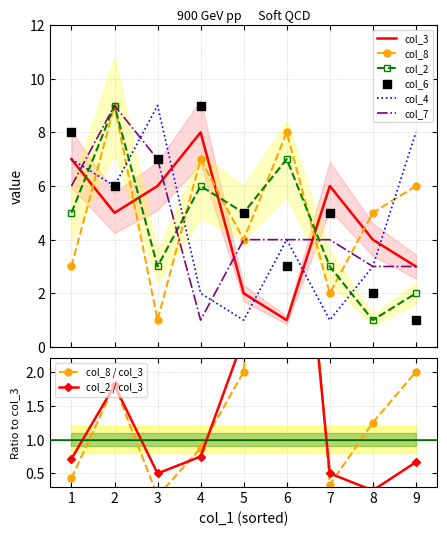

Which series ends up on top after the final intersection of col_8 and col_4?

col_4